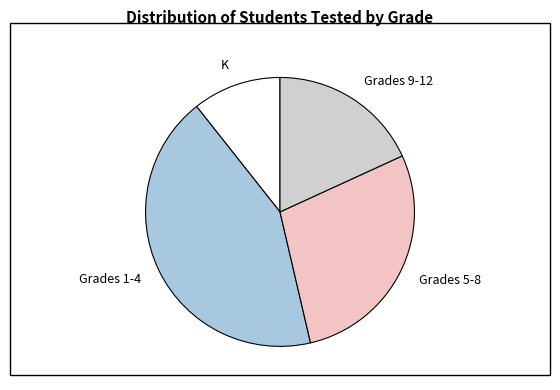

Rank the categories by value from highest to lowest.

Grades 1-4, Grades 5-8, Grades 9-12, K